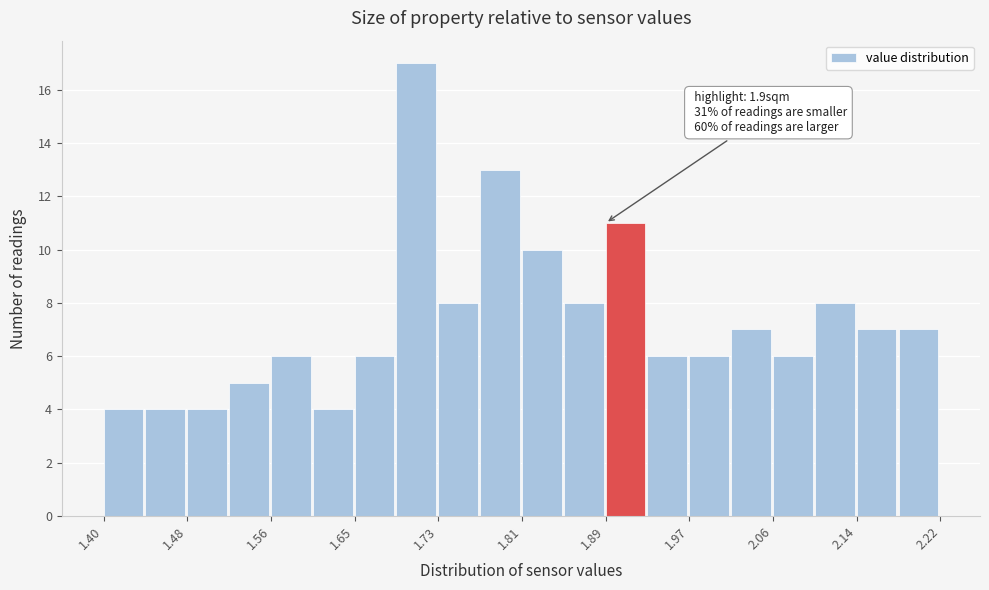

Over which range of the x-axis is the bar tallest?

1.687 to 1.728